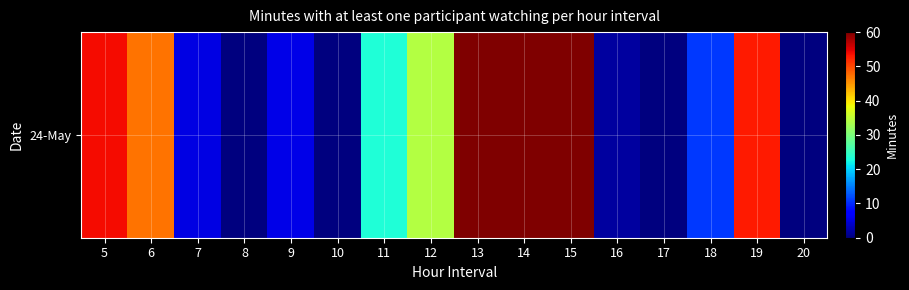

What is the change in value from 16 to 19?

+51.2